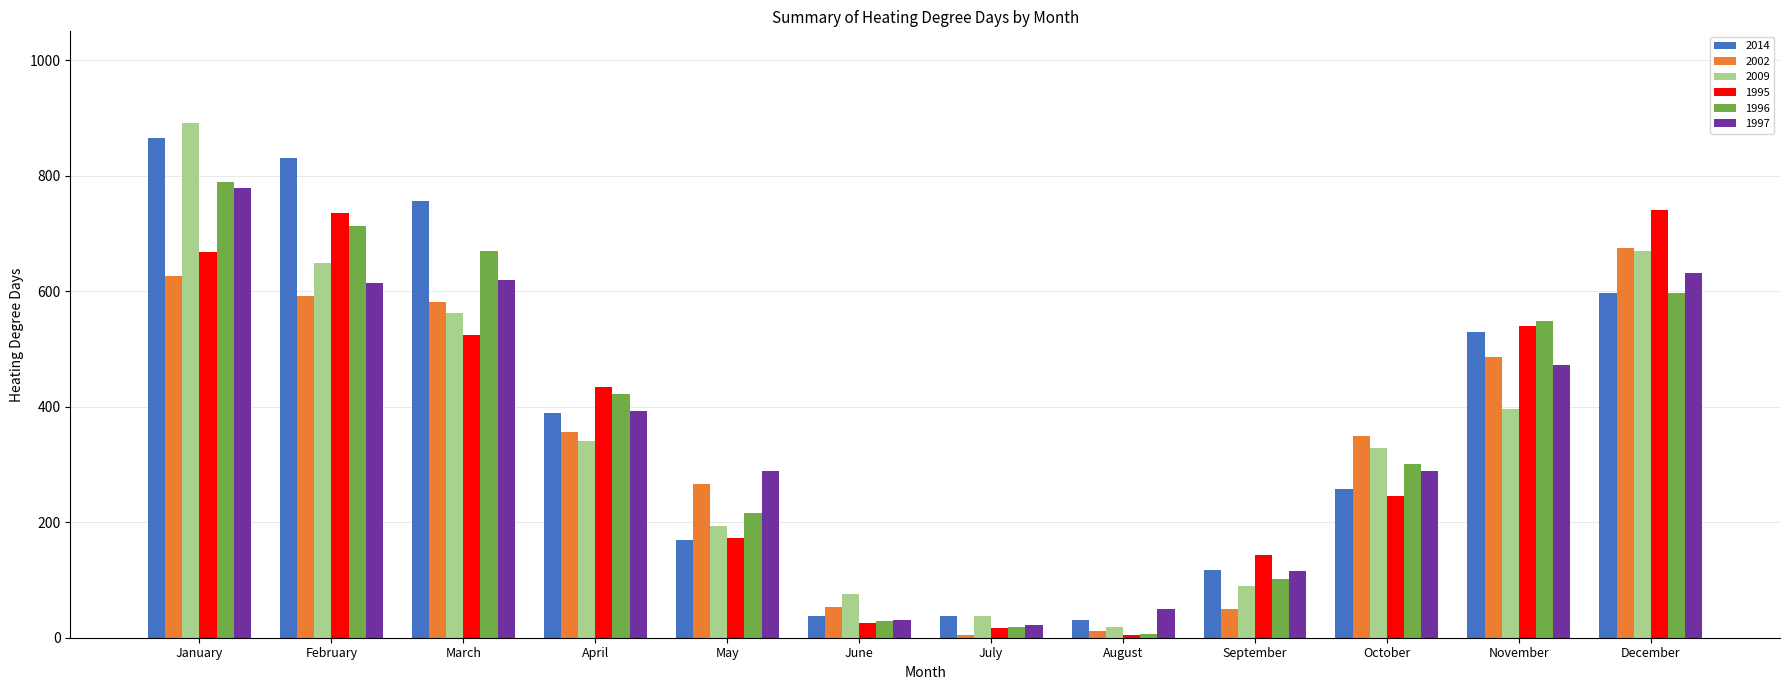

What is the average value of the 2002 series?

337.7